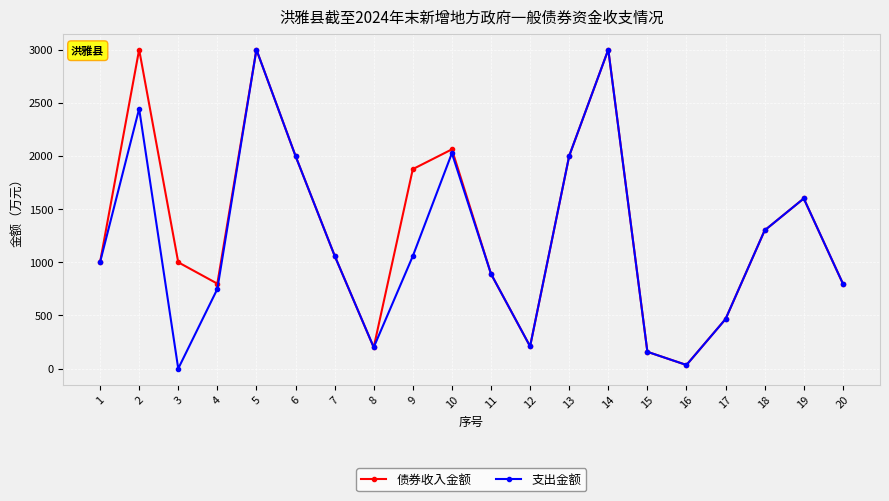

How many values in the 债券收入金额 series are below 1062?

10